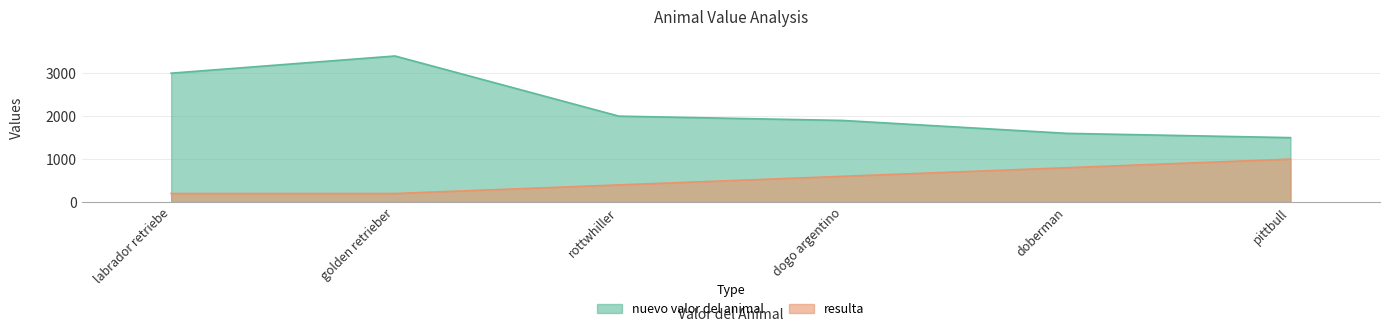

Does the chart display data point markers on the line(s)?

No